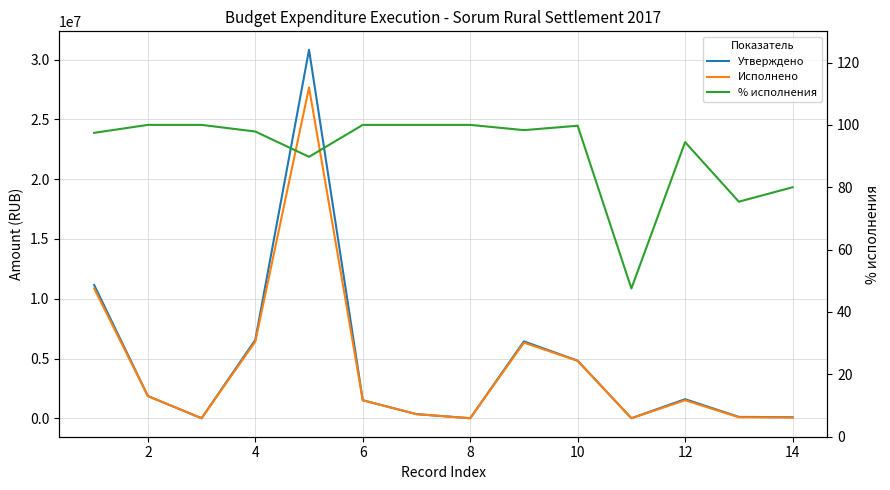

Is this an area chart (filled region under the line)?

No